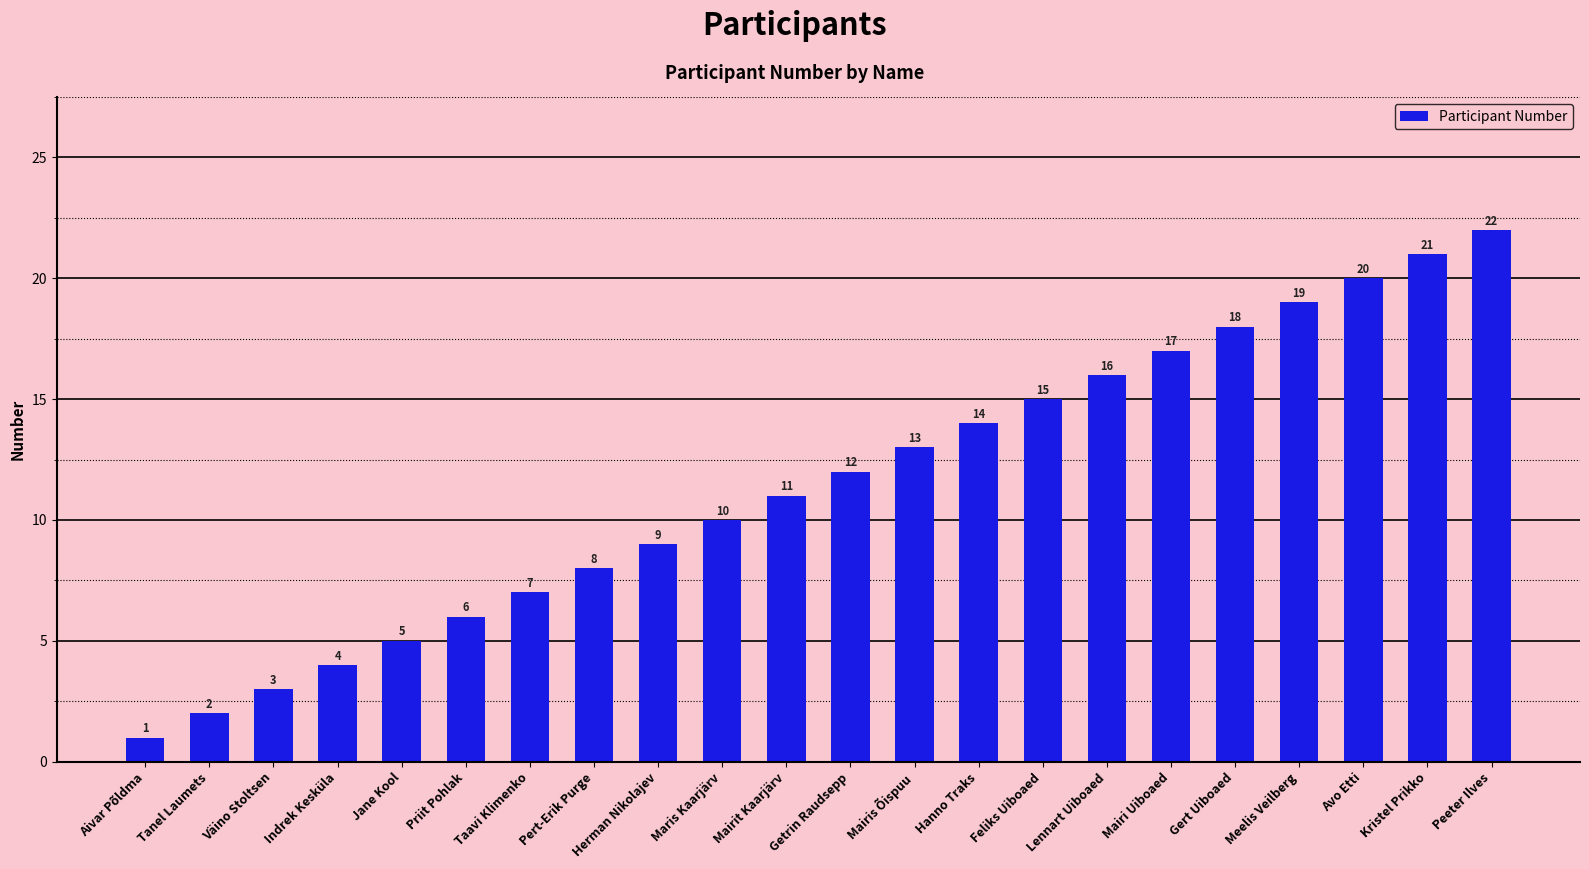

The chart shows a value of 5 at Jane Kool. True or false?

True